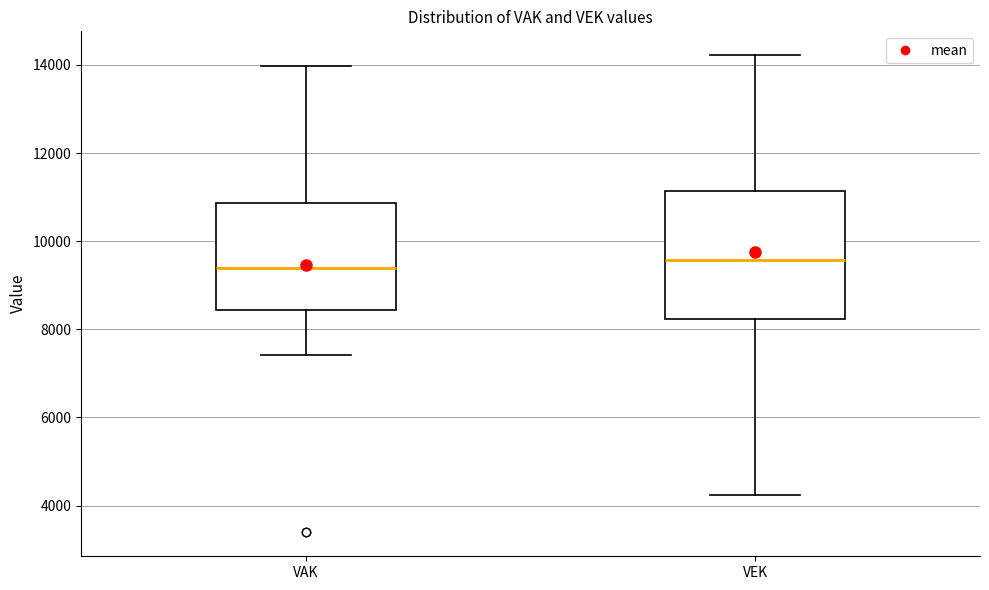

Where does the median line of the box for VEK sit on the y-axis? The values are not printed on the chart, so give them approximately, as read against the axis.

9600